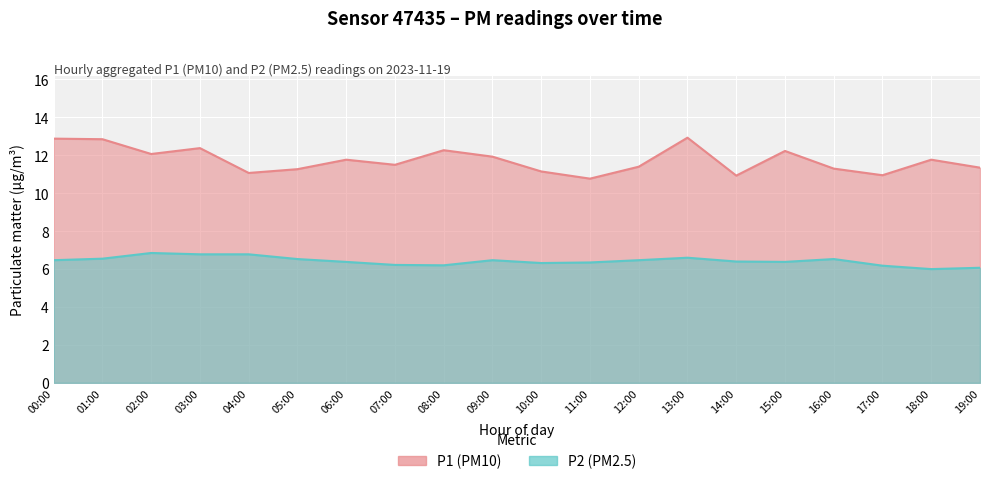

Which category has the lowest value in the P2 series?

18:00